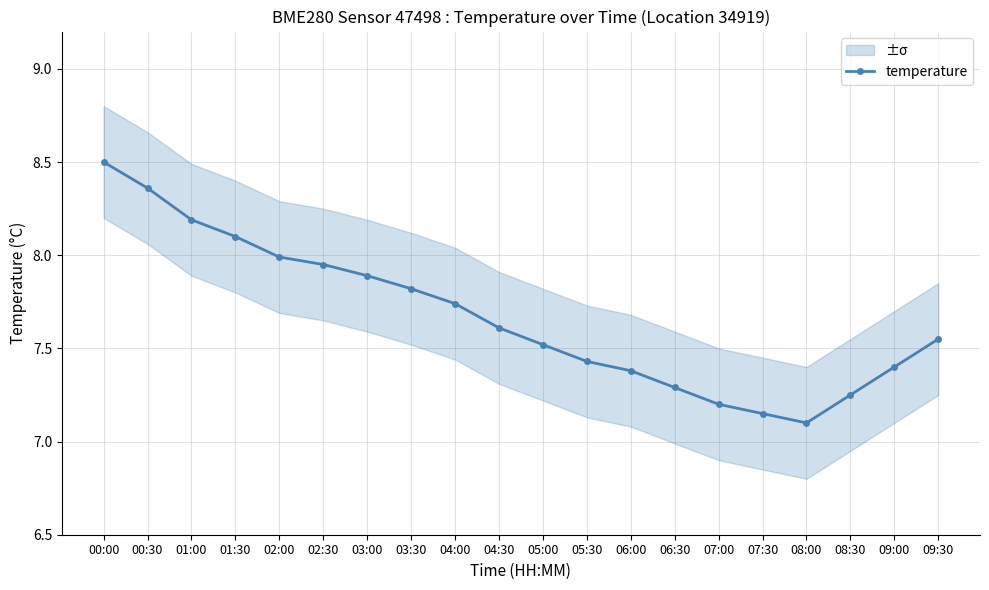

Which label corresponds to the smallest value in the chart?

08:00